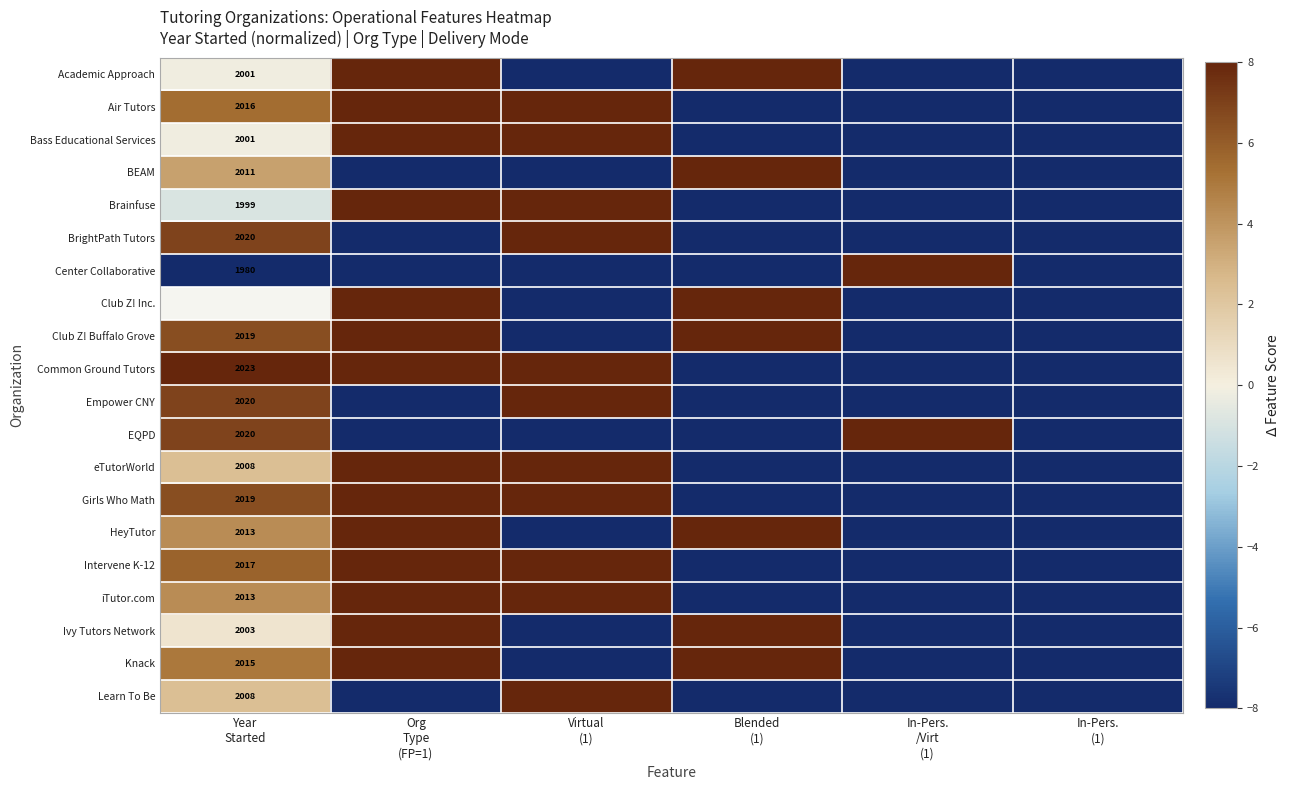

How many data points in Ivy Tutors Network are above 0?

3